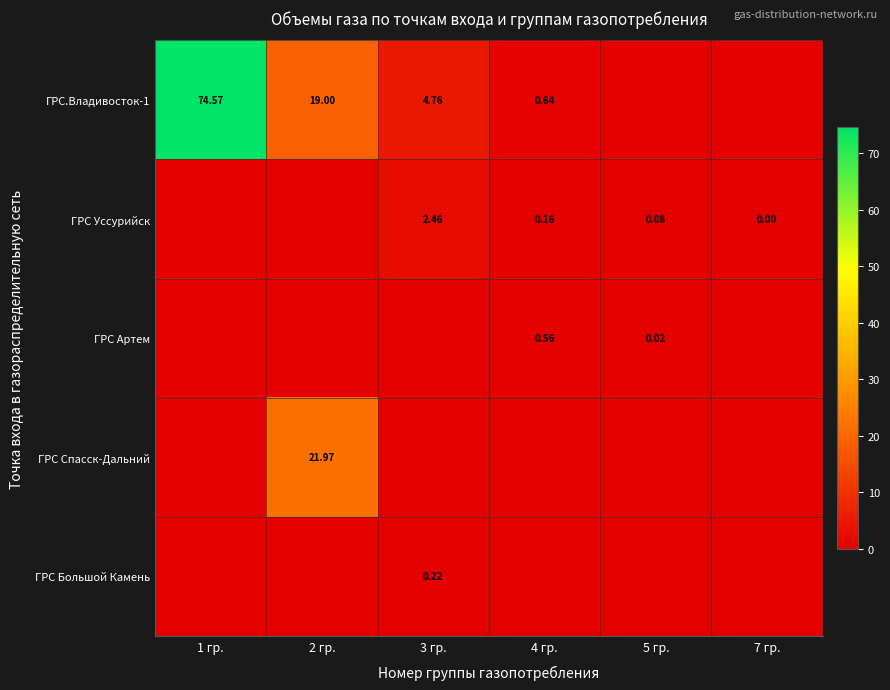

What is the spread (max minus min) of values at 2 гр.?

22.0